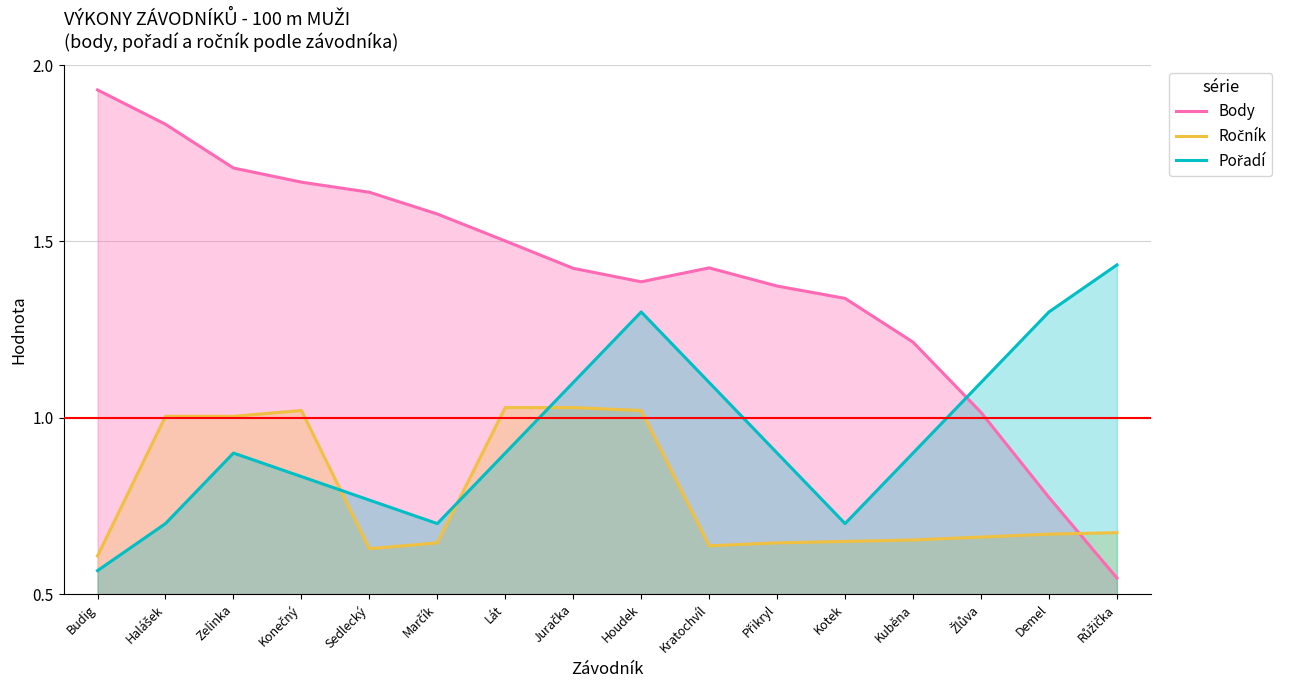

Reading left to right, list all the values displayed in this chart.

Body: Budig=1.9	Halášek=1.8	Zelinka=1.7	Konečný=1.7	Sedlecký=1.6	Marčík=1.6	Lát=1.5	Juračka=1.4	Houdek=1.4	Kratochvíl=1.4	Přikryl=1.4	Kotek=1.3	Kuběna=1.2	Žlůva=1.0	Demel=0.8	Růžička=0.5
Ročník: Budig=0.6	Halášek=1.0	Zelinka=1.0	Konečný=1.0	Sedlecký=0.6	Marčík=0.6	Lát=1.0	Juračka=1.0	Houdek=1.0	Kratochvíl=0.6	Přikryl=0.6	Kotek=0.6	Kuběna=0.7	Žlůva=0.7	Demel=0.7	Růžička=0.7
Pořadí: Budig=0.6	Halášek=0.7	Zelinka=0.9	Konečný=0.8	Sedlecký=0.8	Marčík=0.7	Lát=0.9	Juračka=1.1	Houdek=1.3	Kratochvíl=1.1	Přikryl=0.9	Kotek=0.7	Kuběna=0.9	Žlůva=1.1	Demel=1.3	Růžička=1.4